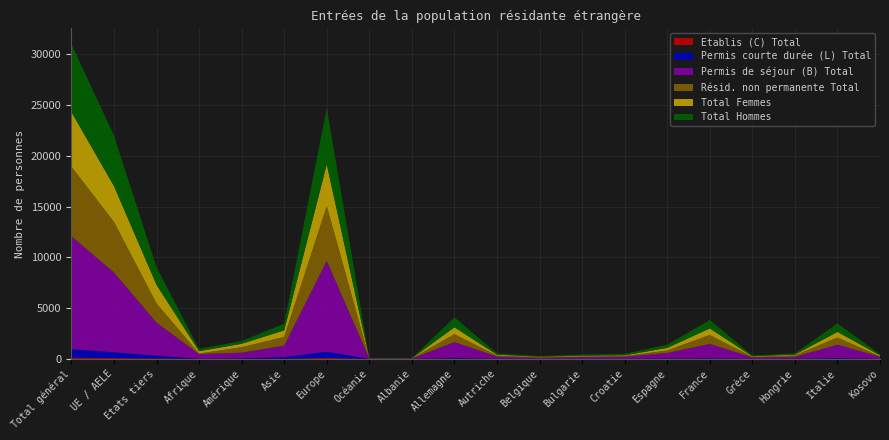

Reading left to right, extract all data points from this chart.

Permis de séjour (B) Total: 11119	7853	3266	441	554	1139	8935	29	28	1552	208	98	166	207	527	1404	138	187	1306	200
Résid. non permanente Total: 6861	4980	1881	56	543	854	5402	6	5	784	92	76	61	78	241	884	54	135	710	47
Permis courte durée (L) Total: 827	567	260	11	41	160	608	7	0	73	9	2	14	0	40	58	4	15	72	0
Etablis (C) Total: 127	84	43	12	11	6	97	0	0	27	4	1	0	0	10	10	2	0	12	1
Total Femmes: 5383	3538	1845	236	336	649	4131	19	19	676	93	37	70	65	260	643	58	77	556	99
Total Hommes: 6690	4966	1724	228	270	656	5509	17	9	976	128	64	110	142	317	829	86	125	834	102